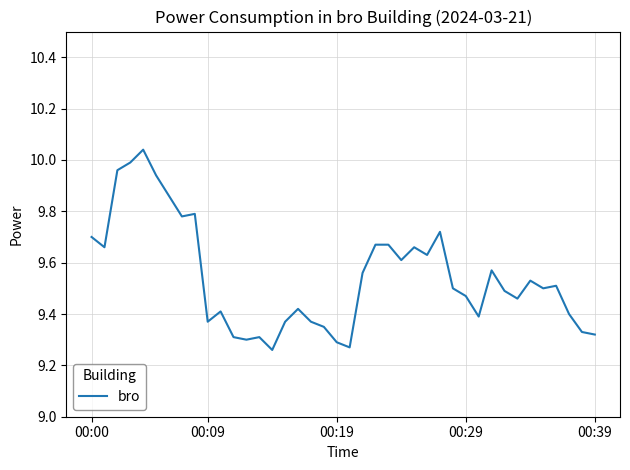

How many lines are shown in the chart?

1